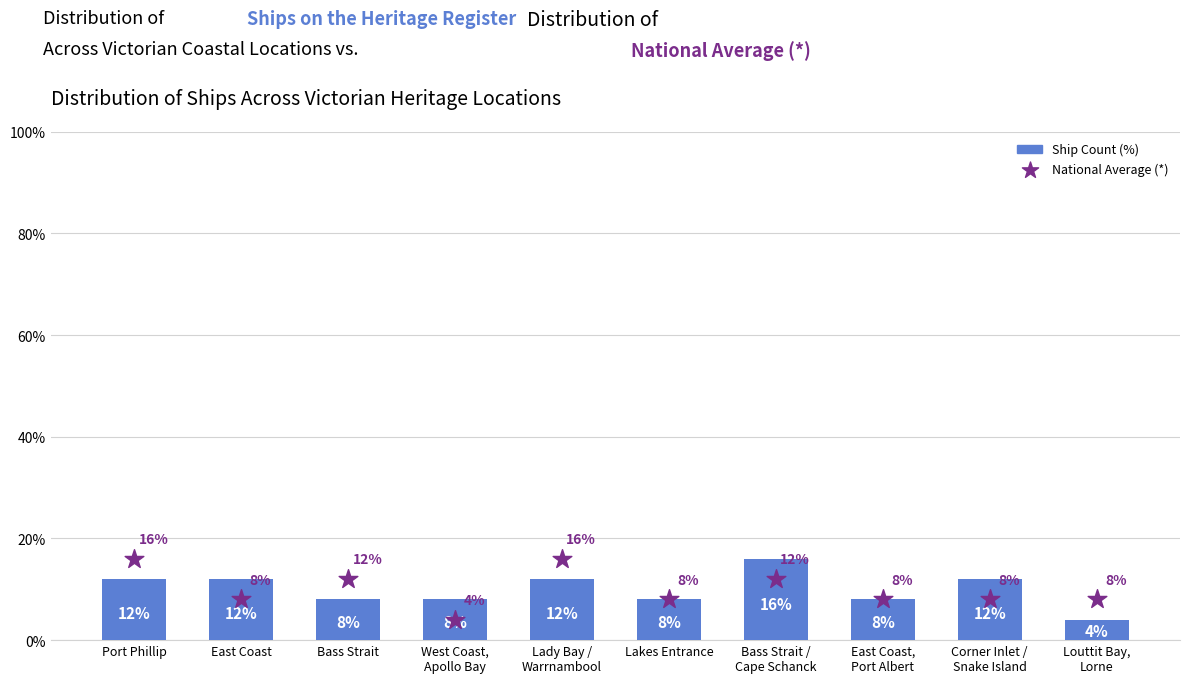

What is the total value across all series at Corner Inlet /
Snake Island?

20